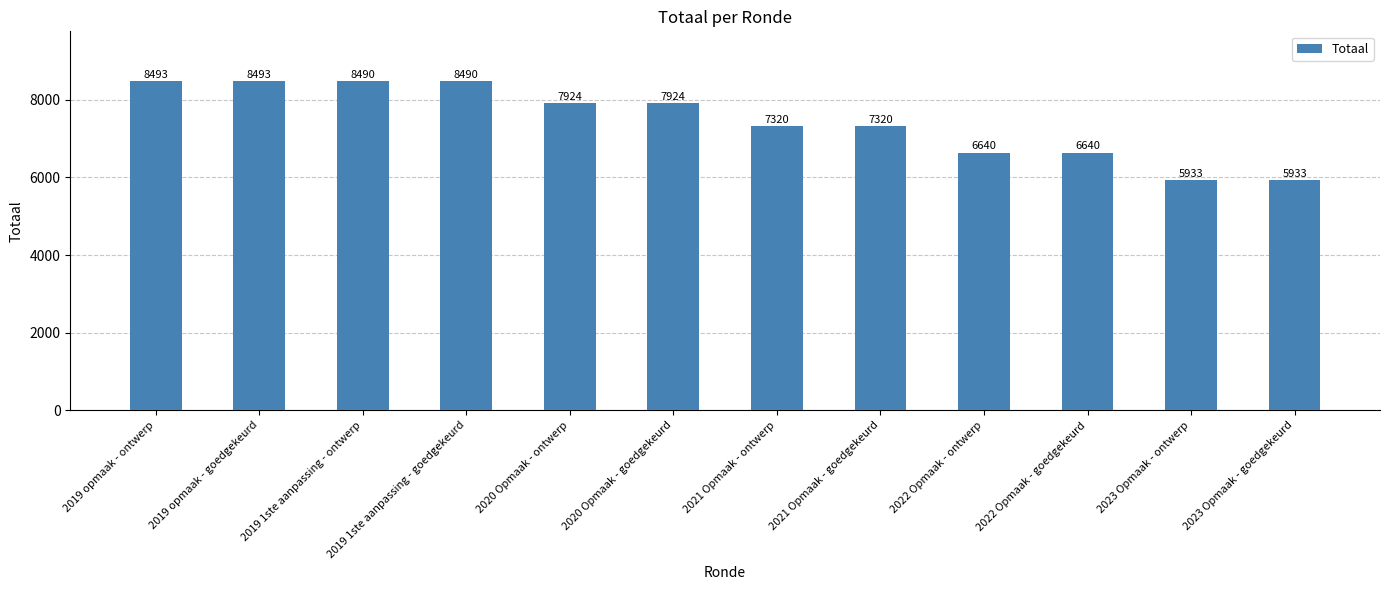

What is the average value?

7467